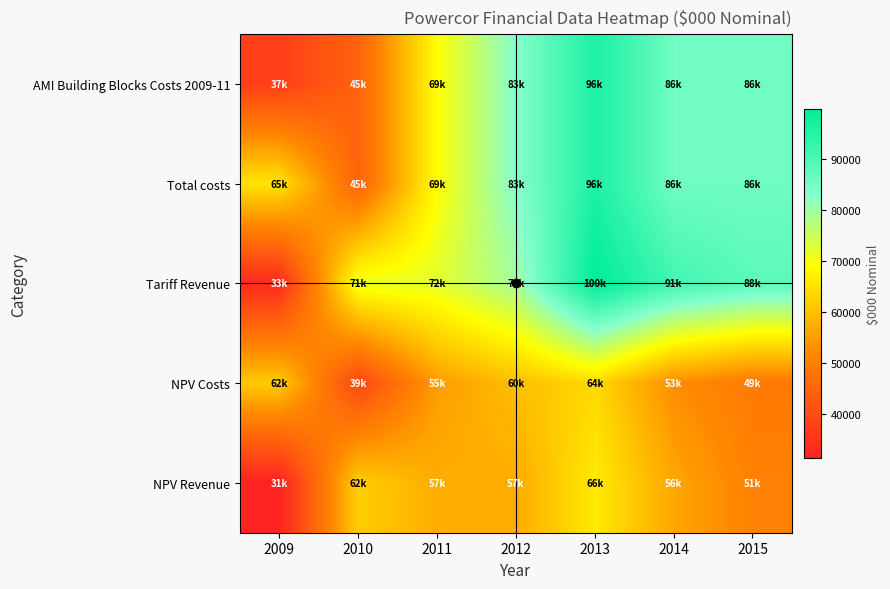

What is the total value across all series at 2011?

322436.2